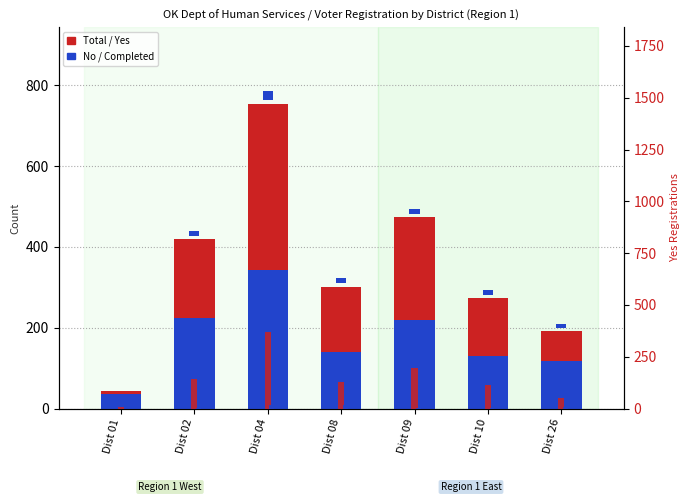

Reading left to right, what are all the values shown in this chart?

Total: 44	420	755	302	474	274	192
No: 36	225	343	141	219	130	117
Yes (A): 7	144	368	130	195	116	50
Yes (B): 0	5	18	19	4	2	9